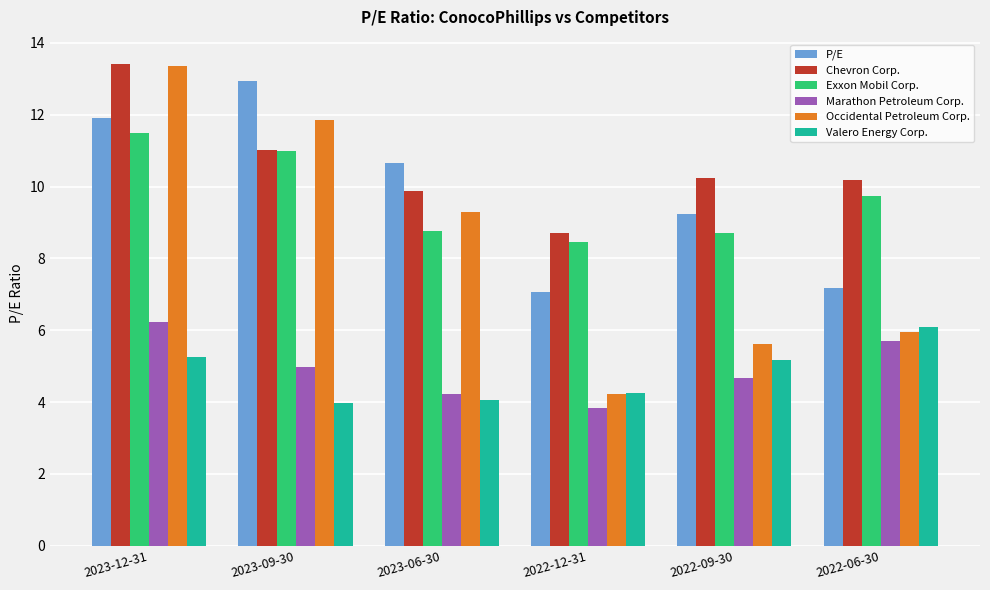

Which label corresponds to the largest value in the chart?

2023-12-31